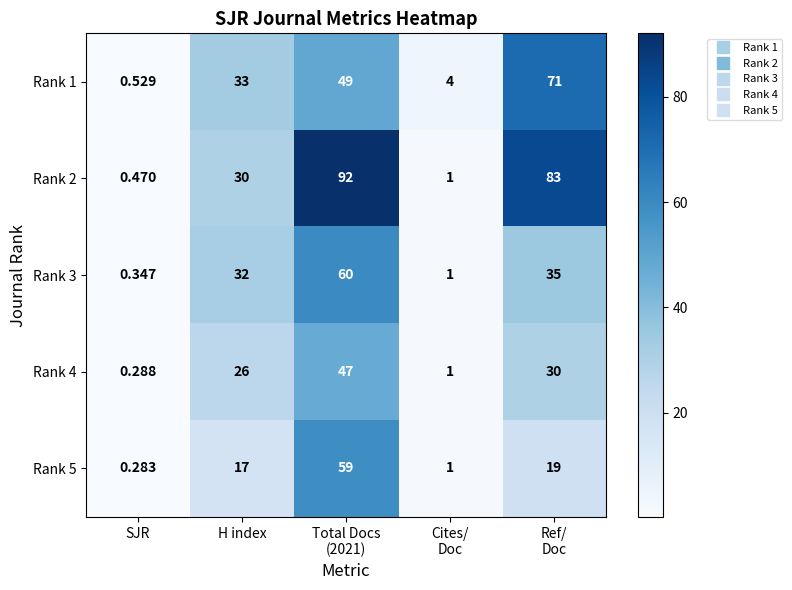

At which label is Rank 1 closest to 35?

H index